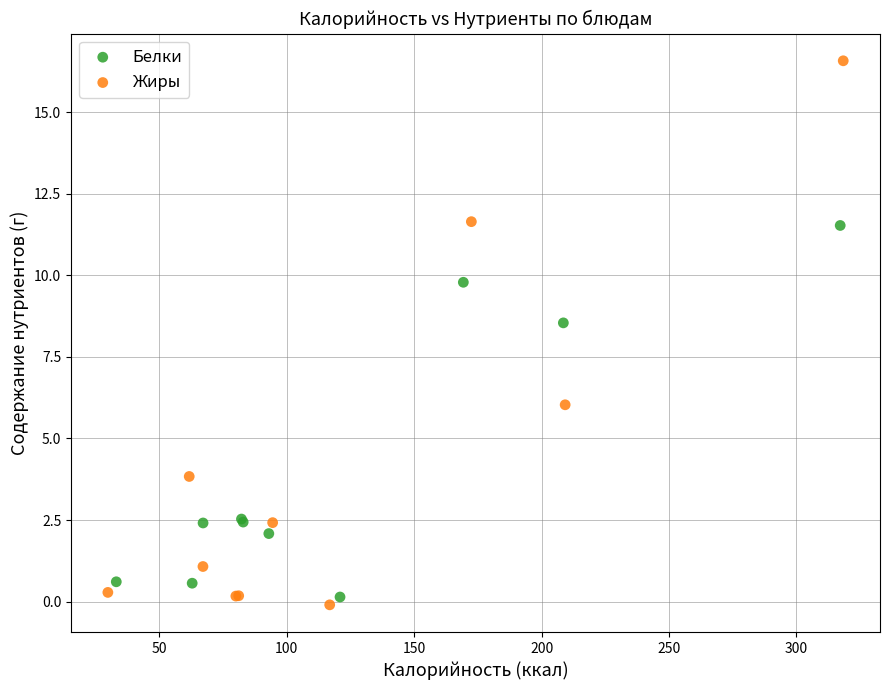

Which series contains the highest Y value?

Жиры